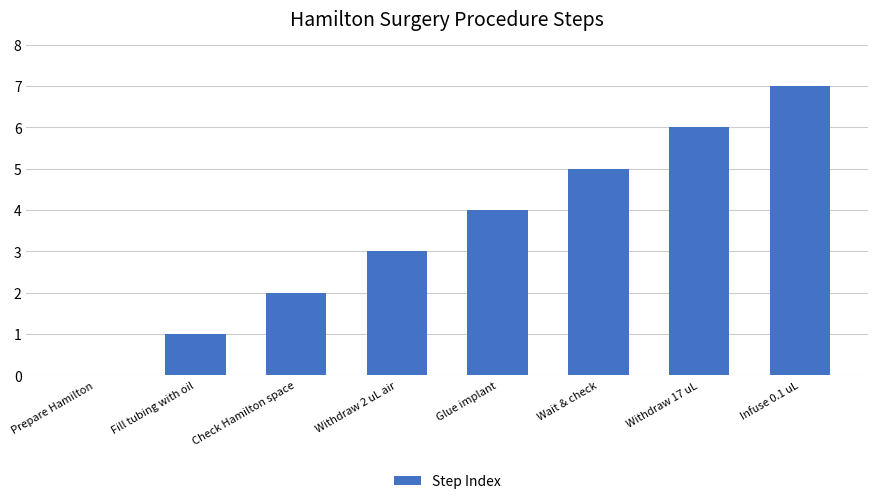

Which category has the highest value across all series?

Infuse 0.1 uL